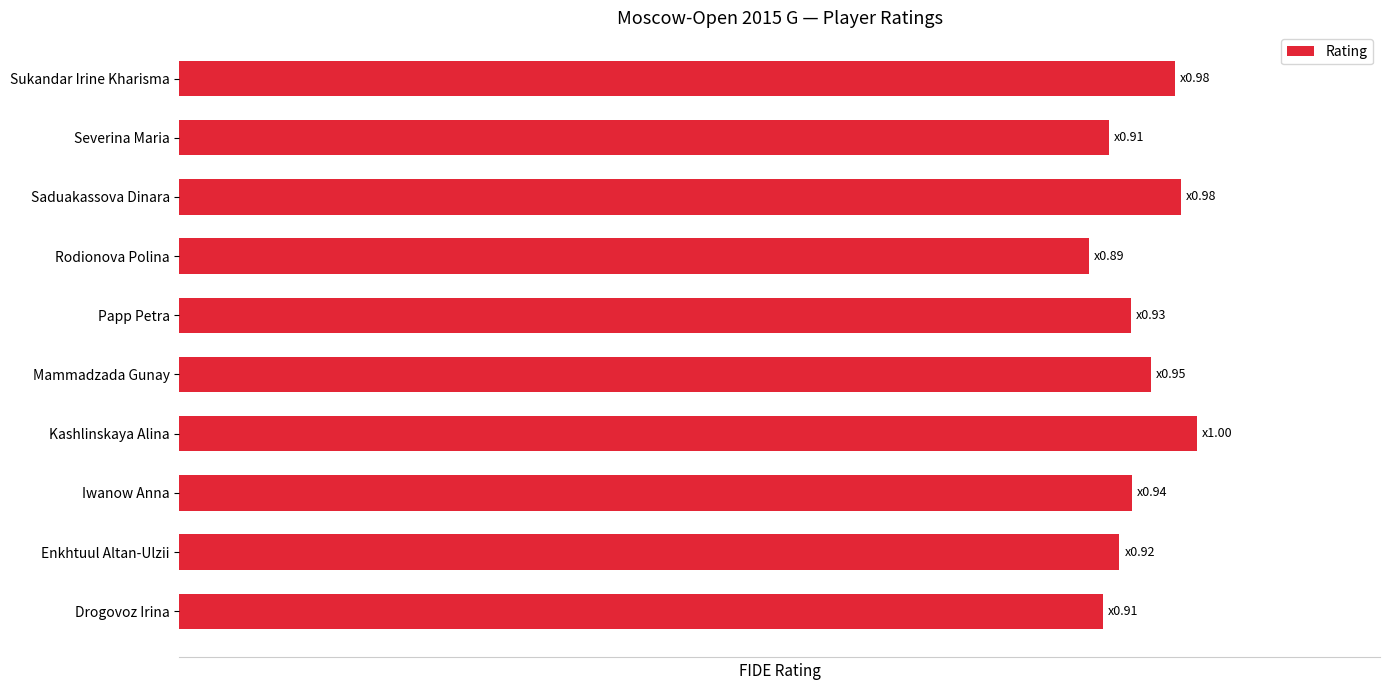

List the labels in order of value, smallest first.

Rodionova Polina, Drogovoz Irina, Severina Maria, Enkhtuul Altan-Ulzii, Papp Petra, Iwanow Anna, Mammadzada Gunay, Sukandar Irine Kharisma, Saduakassova Dinara, Kashlinskaya Alina